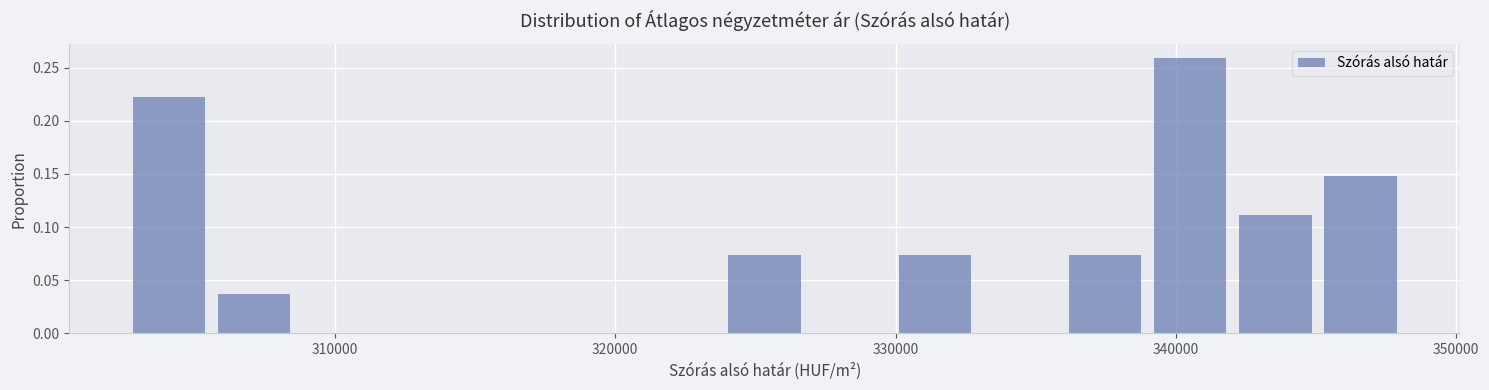

Around what value on the x-axis is the tallest bar? Give the approximate position of its centre, as read against the axis.

341000